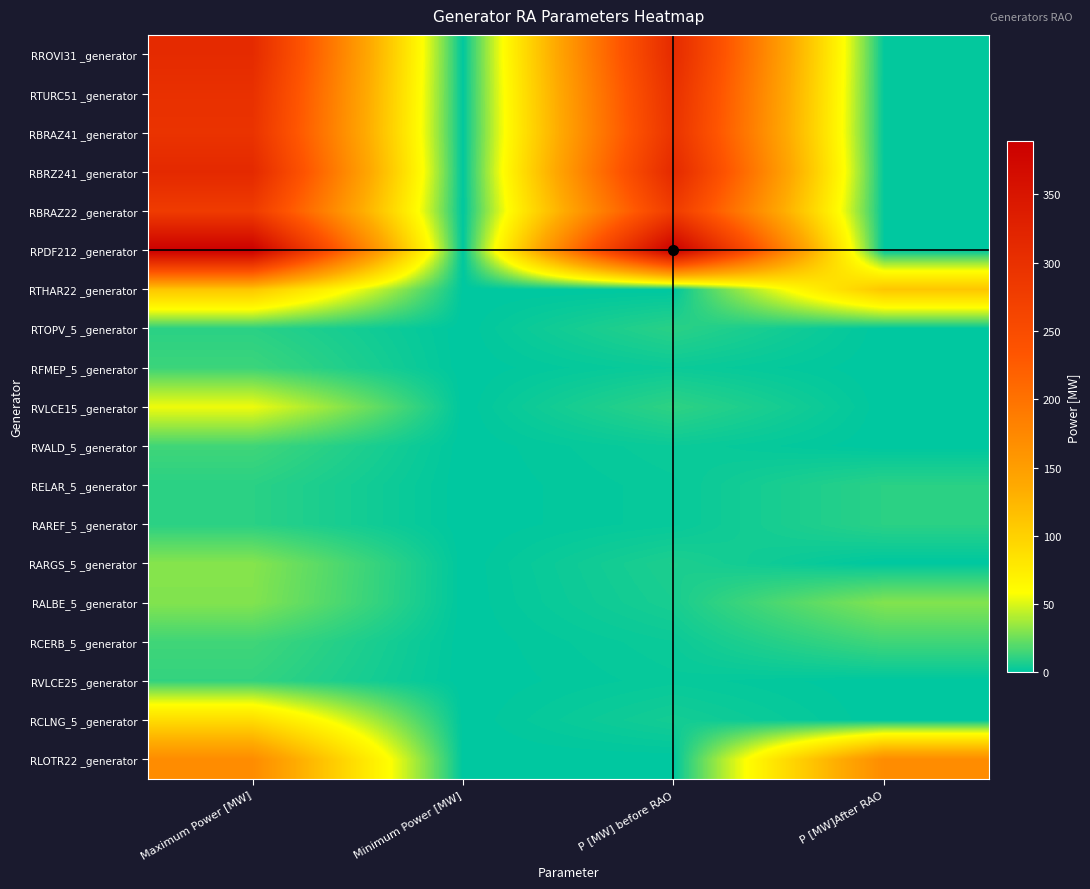

At which category is the sum across all series the highest?

Maximum Power [MW]